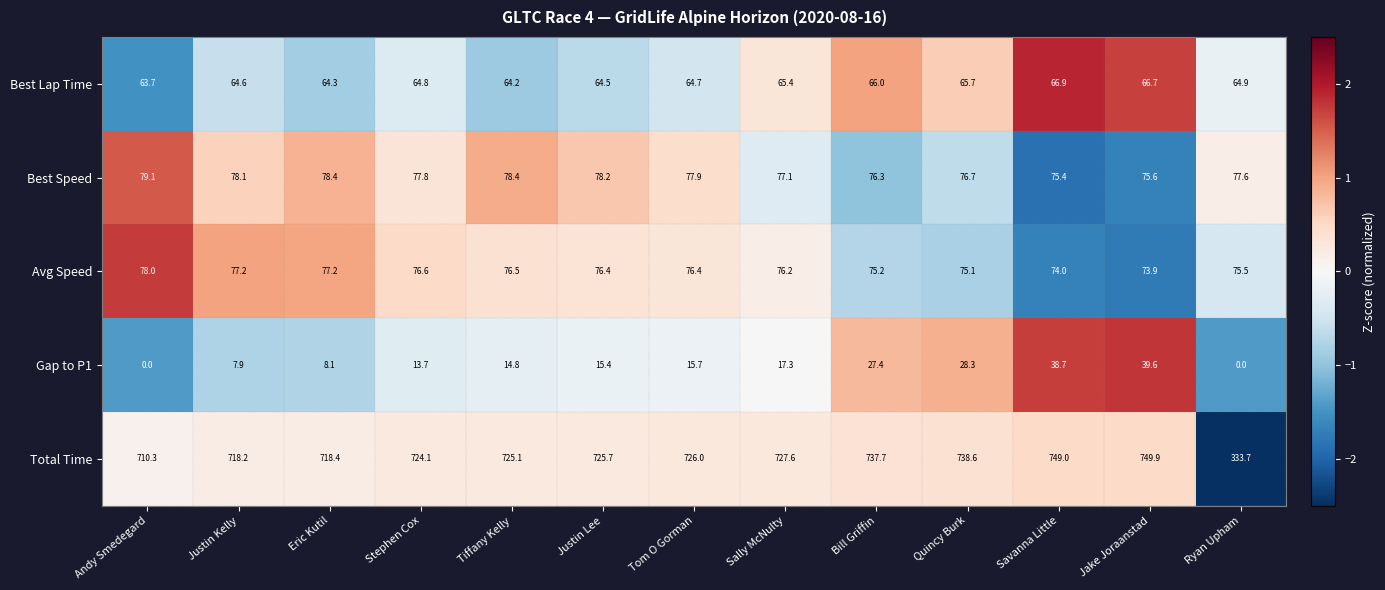

How many values in the Total Time series are below 725?

5